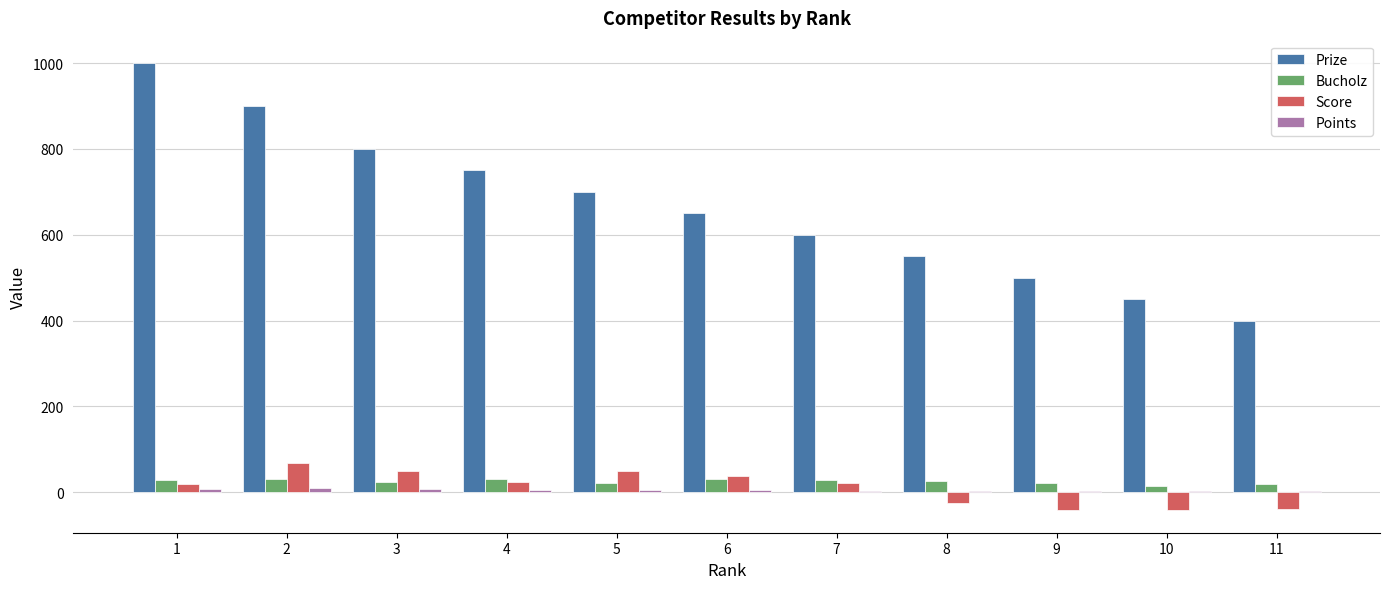

Which series changed the most between 3 and 9?

Prize